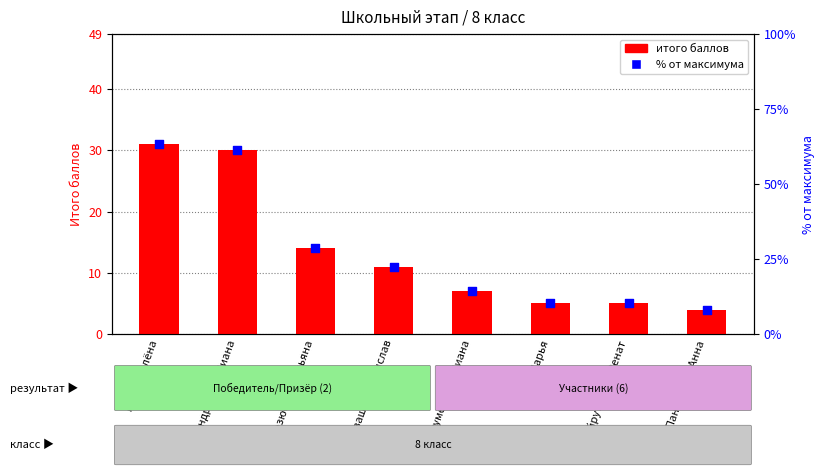

What is the total value across all series at Панфилова Анна?

12.2